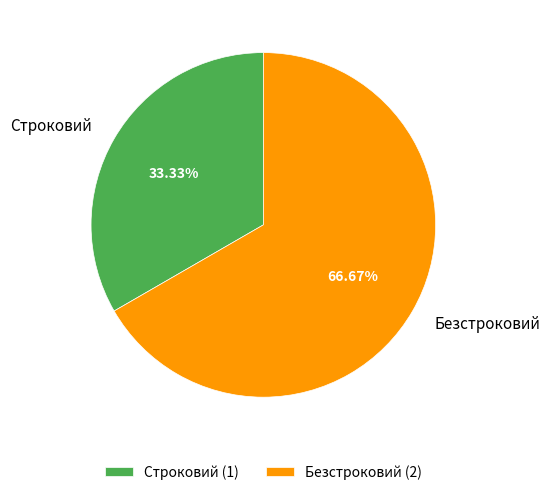

Which category has the smallest portion of the pie?

Строковий